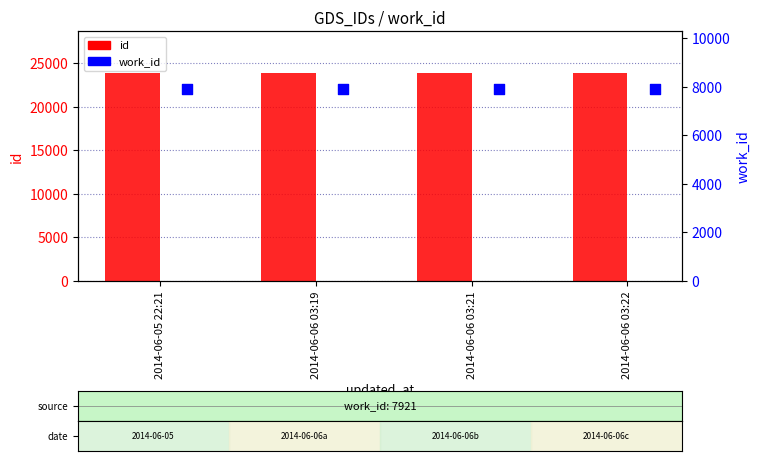

Is the value of work_id at 2014-06-06 03:22 greater than the value of id at 2014-06-06 03:21?

No